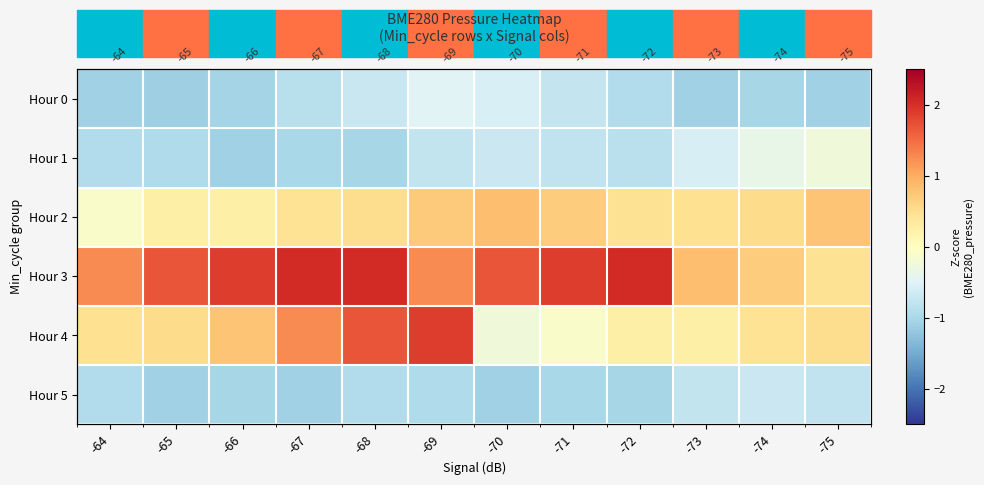

How many categories are shown in the chart?

12